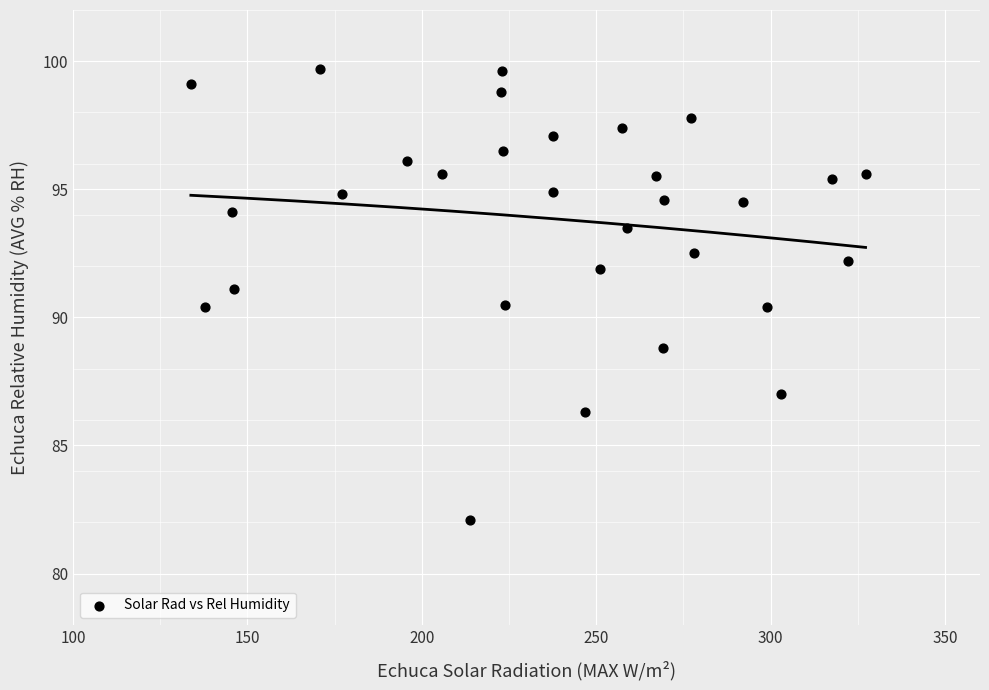

What is the range of Y values (max minus min)?

17.6